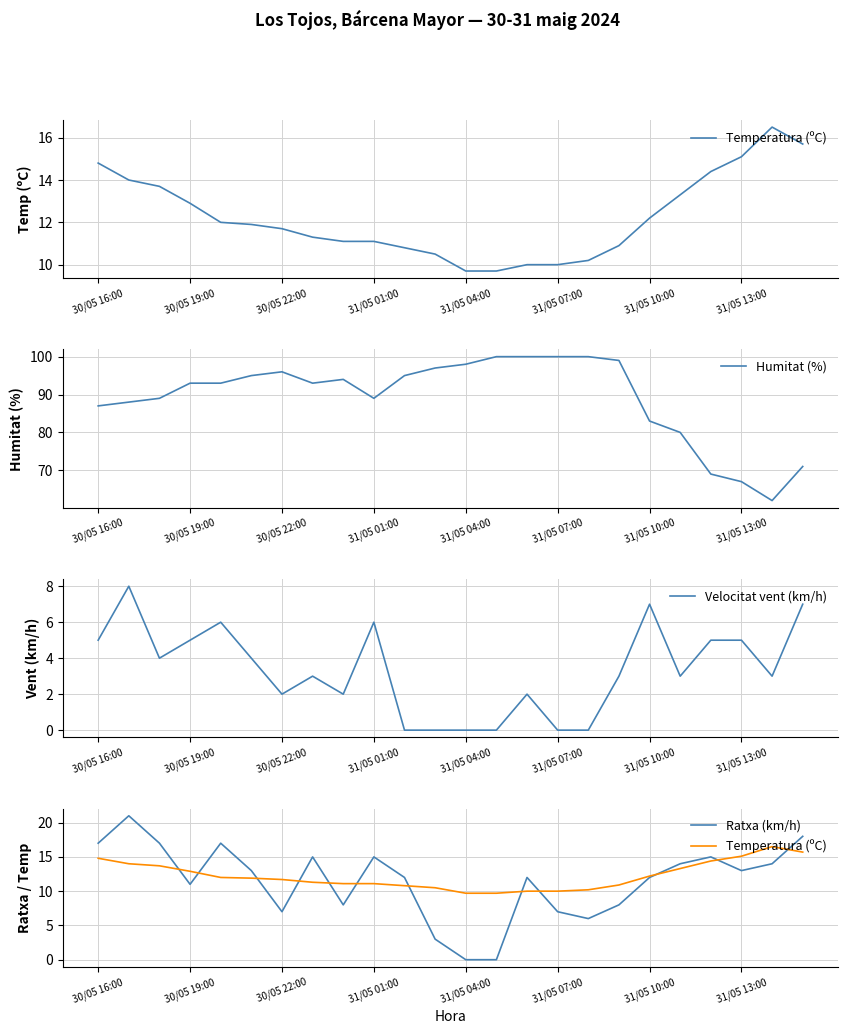

How many lines are shown in the chart?

4